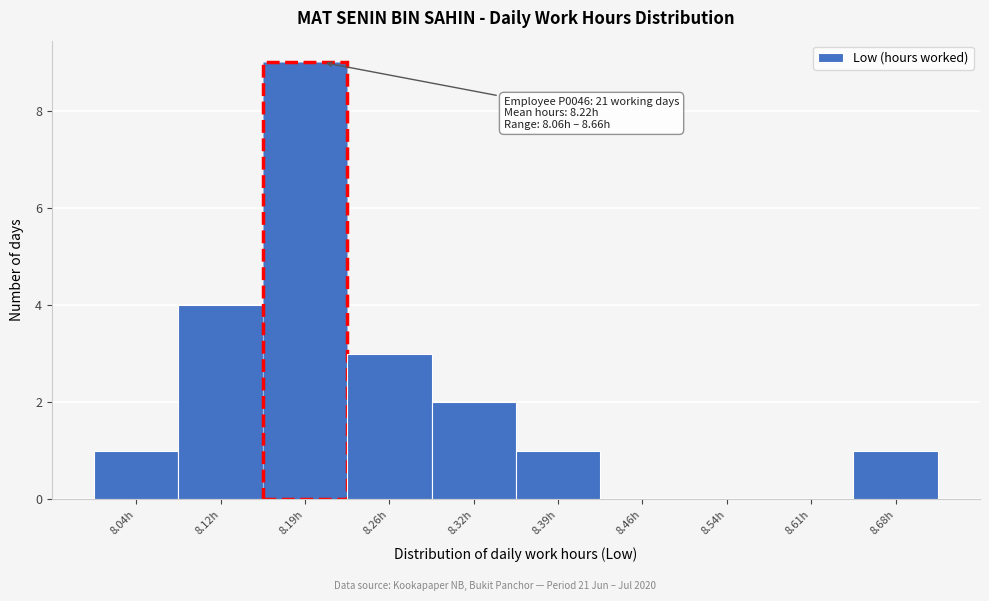

Over which range of the x-axis is the bar tallest?

8.15 to 8.22